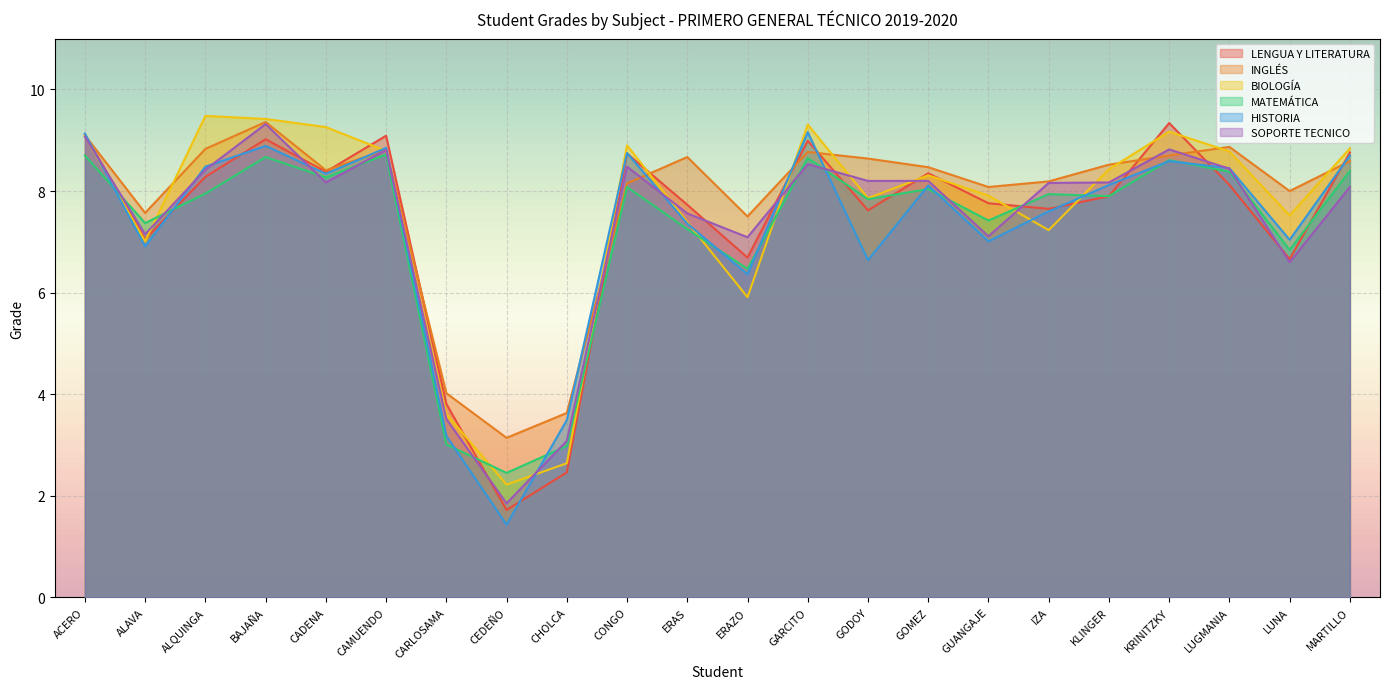

True or false: INGLÉS and SOPORTE TECNICO intersect in this chart.

True